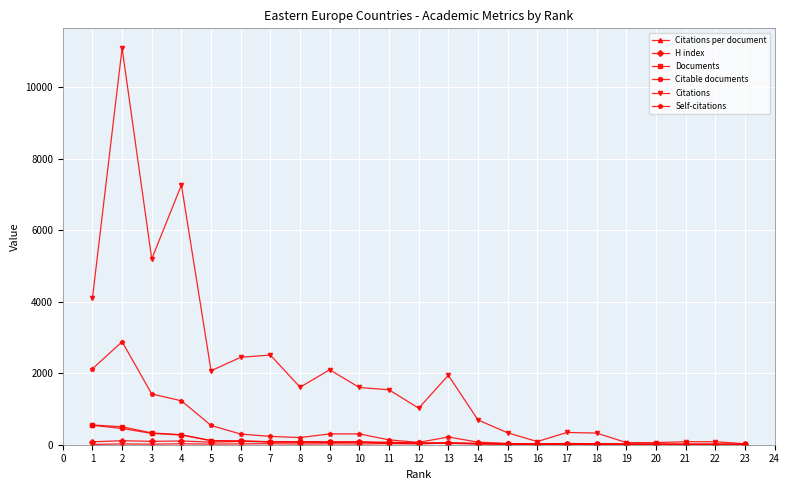

What is the highest value of the Citations series?

11088.0